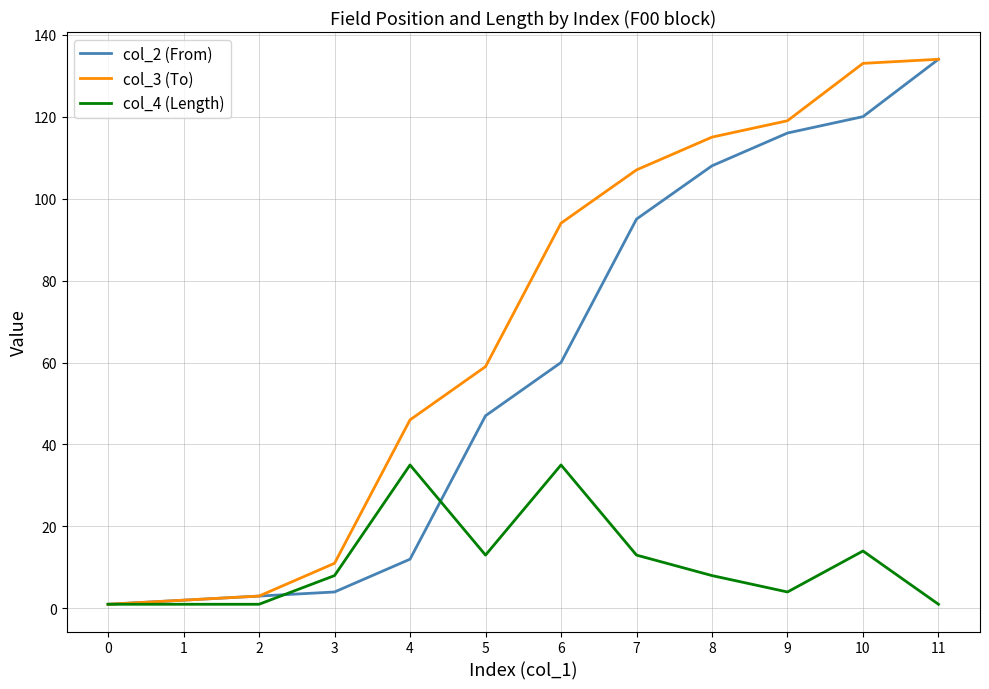

True or false: col_3 (To) has a value of 94 at 6.

True